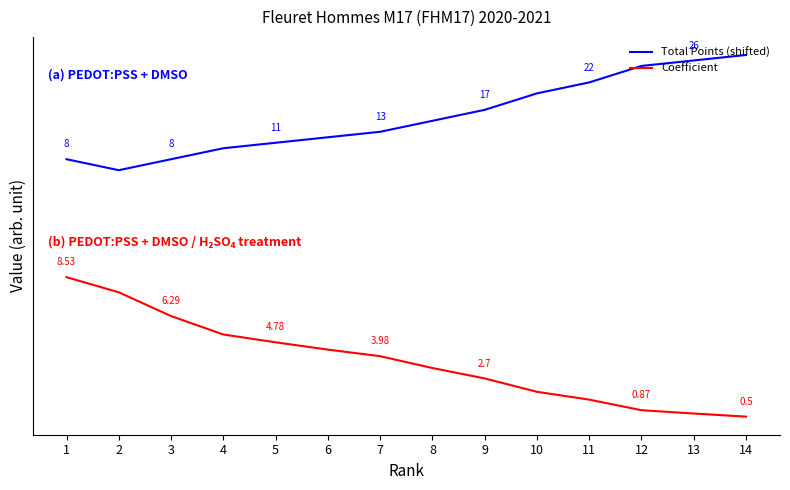

Between 12 and 14, which series saw the biggest shift?

Total Points (shifted)